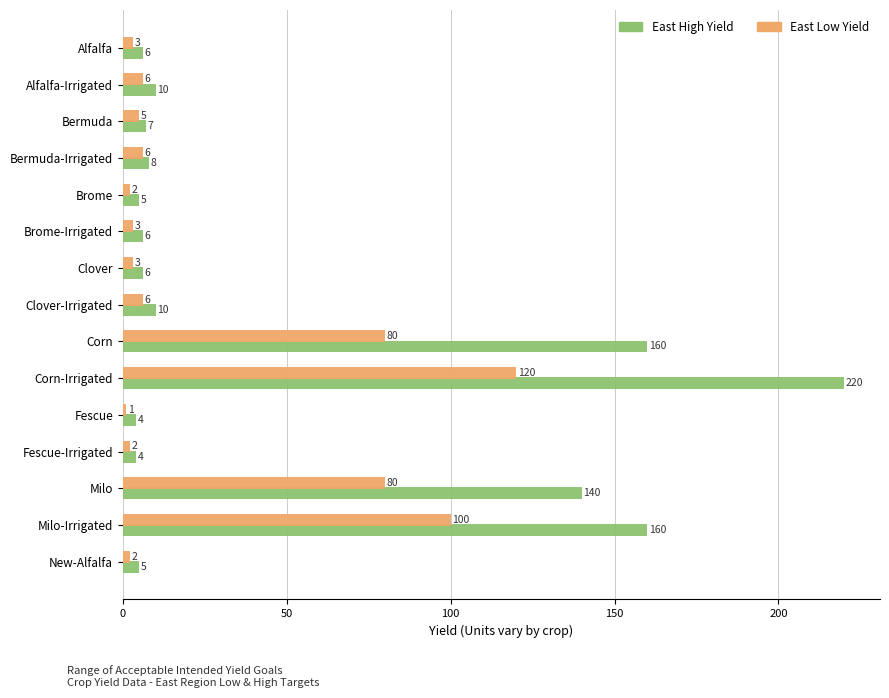

True or false: East High Yield has a value of 4 at Fescue.

True